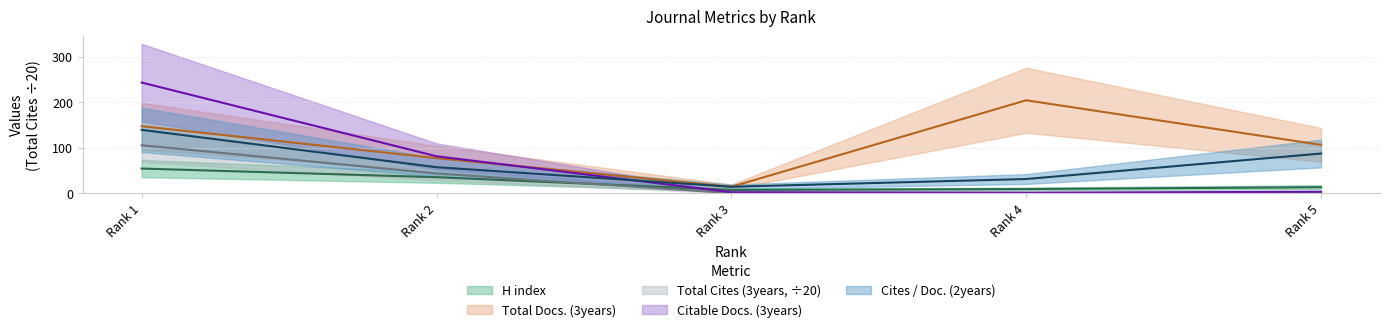

At how many categories does at least one series exceed 64?

4